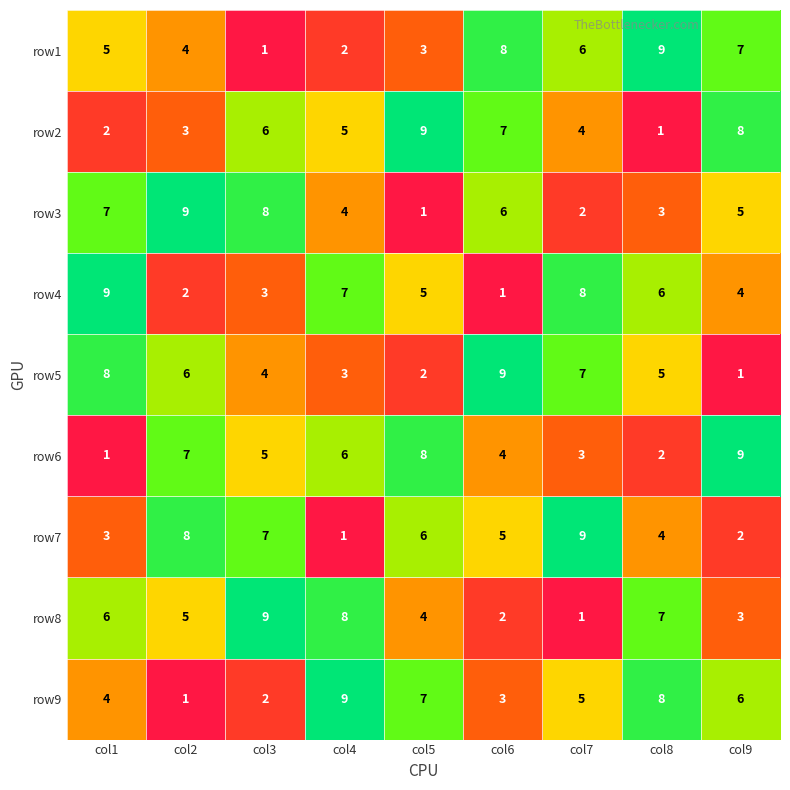

How many row7 values are between 3 and 7?

5